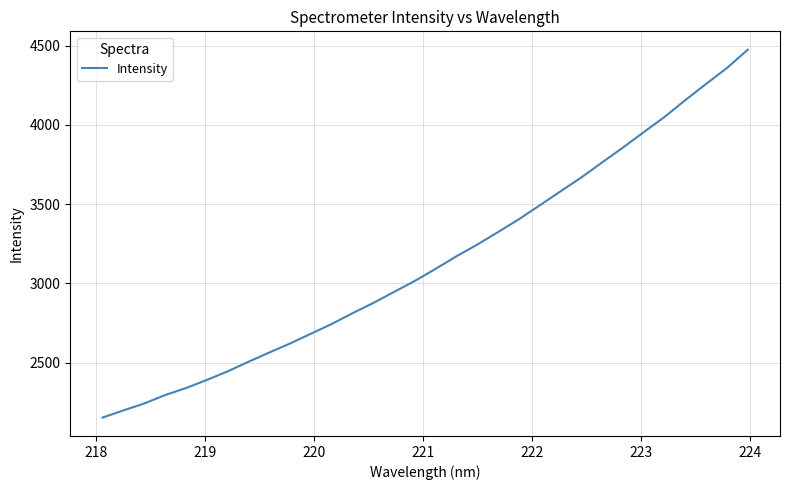

True or false: the data has more than 1 interior local peaks.

False